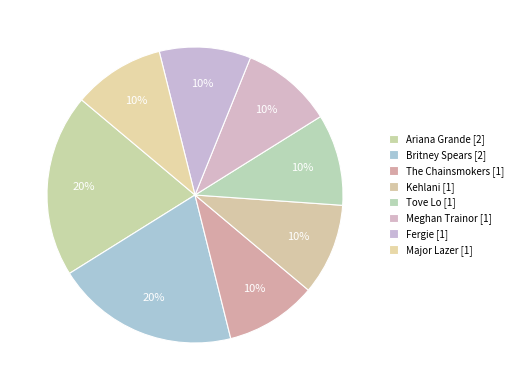

How many slices are in this pie chart?

8